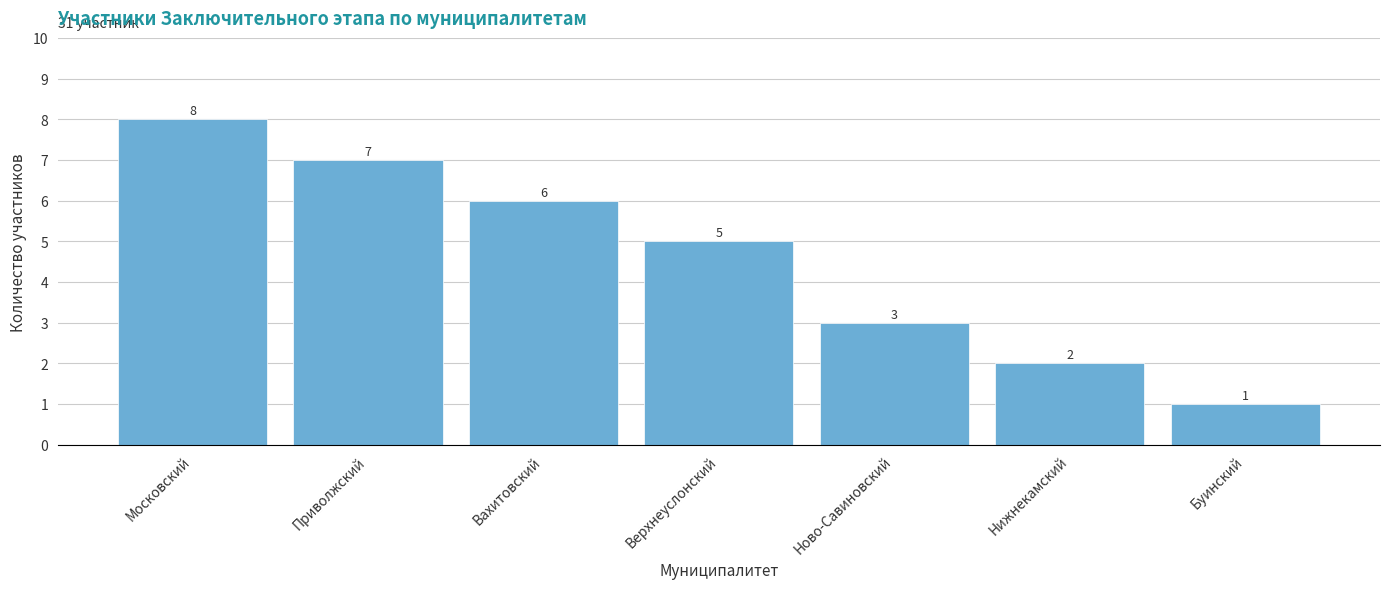

Reading right to left, what are all the values shown in this chart?

Буинский=1	Нижнекамский=2	Ново-Савиновский=3	Верхнеуслонский=5	Вахитовский=6	Приволжский=7	Московский=8